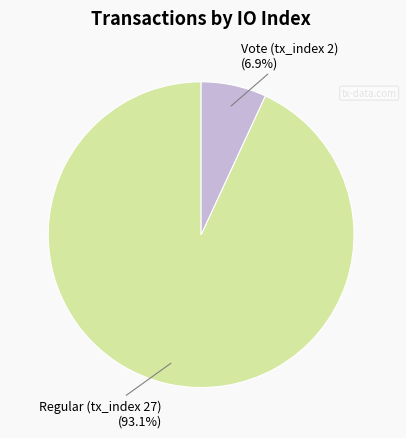

Count the number of slices in the pie.

2